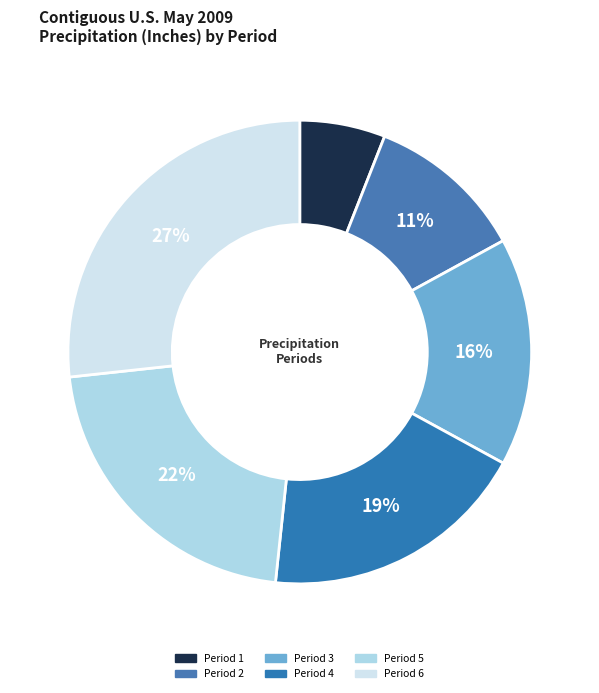

How many slices are in this pie chart?

6